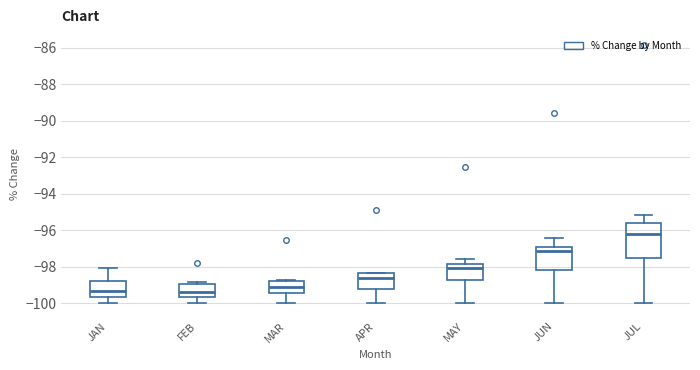

Which box is the tallest, from its lower edge to its upper edge?

JUL